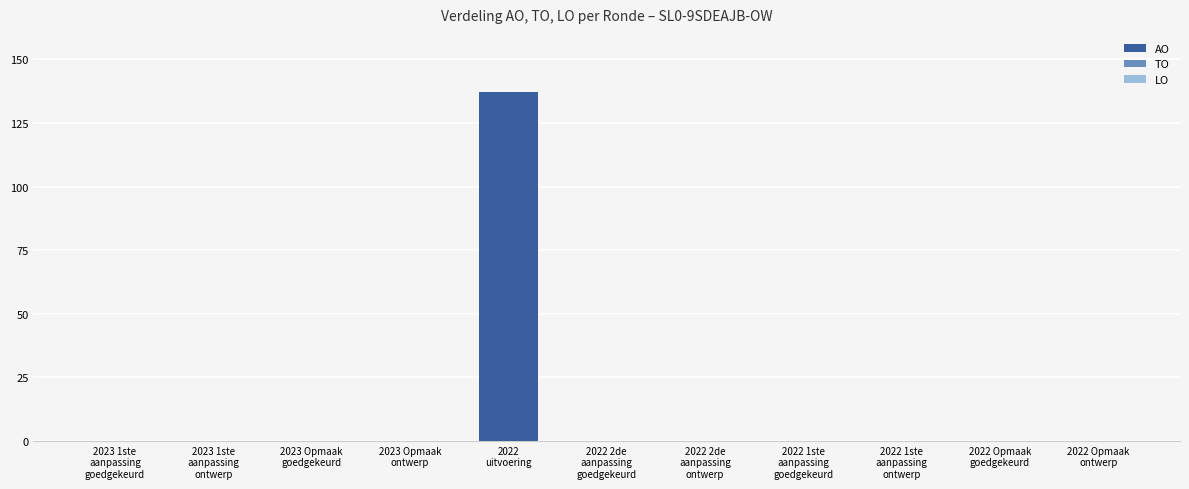

What is the sum of all values?

137